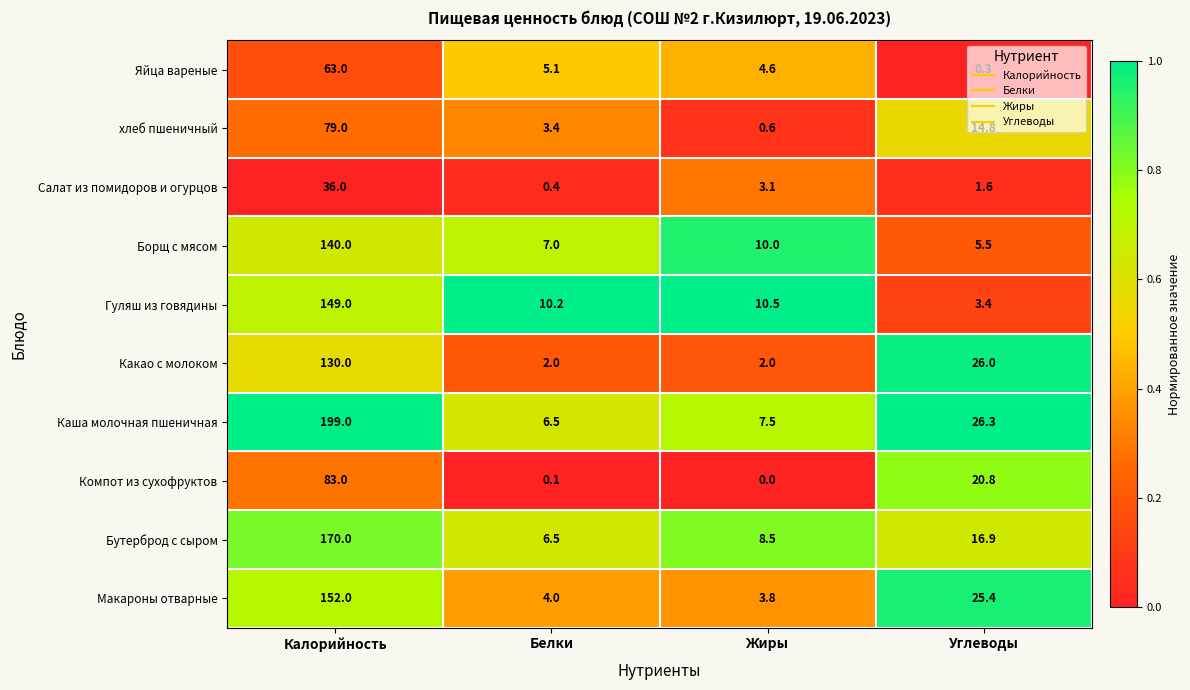

Between Белки and Жиры, which series saw the biggest shift?

Борщ с мясом